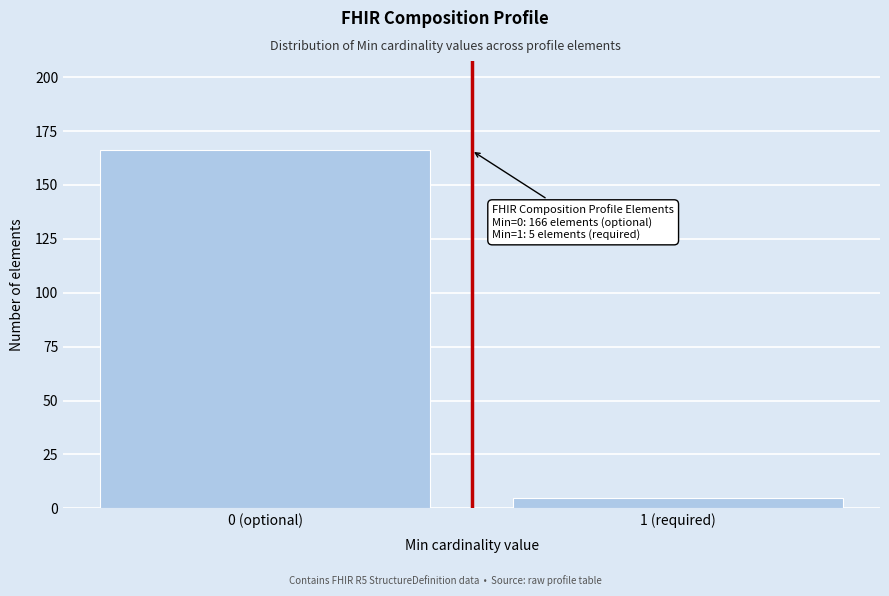

Reading left to right, transcribe all the data shown in this chart.

0 (optional)=166	1 (required)=5